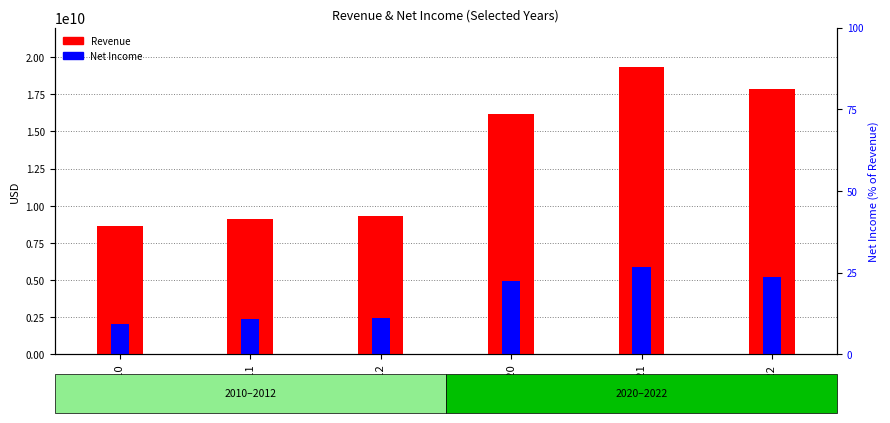

What is the total value across all series at 2010?

10675000000